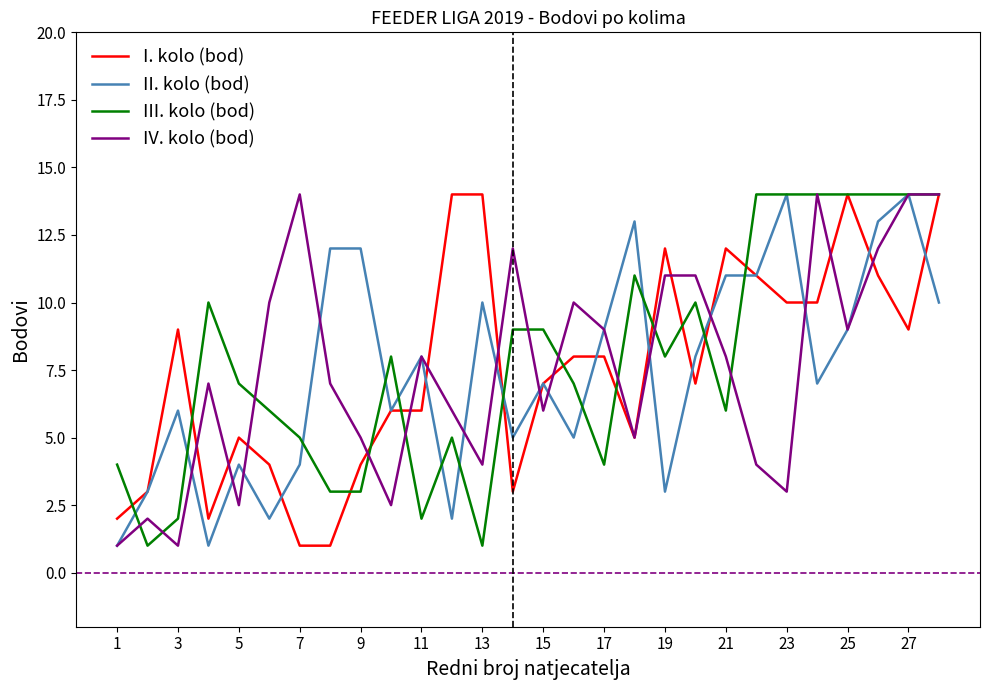

What is the smallest value displayed?

1.0